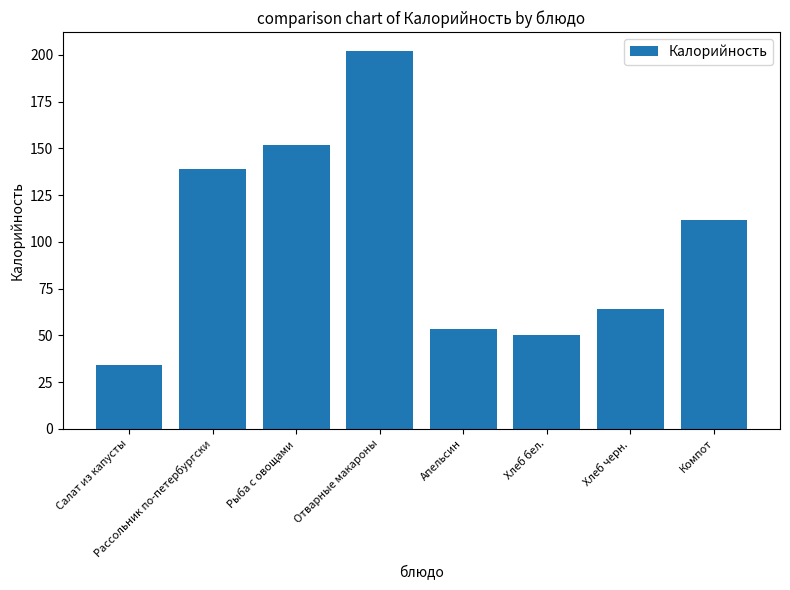

What is the maximum value shown in the chart?

202.1